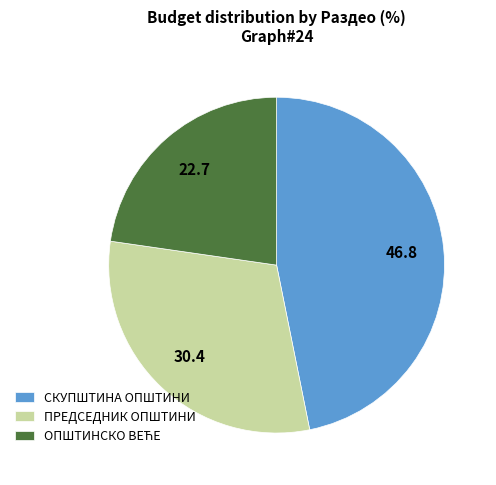

Is the sum of СКУПШТИНА ОПШТИНИ and ПРЕДСЕДНИК ОПШТИНИ greater than half?

Yes